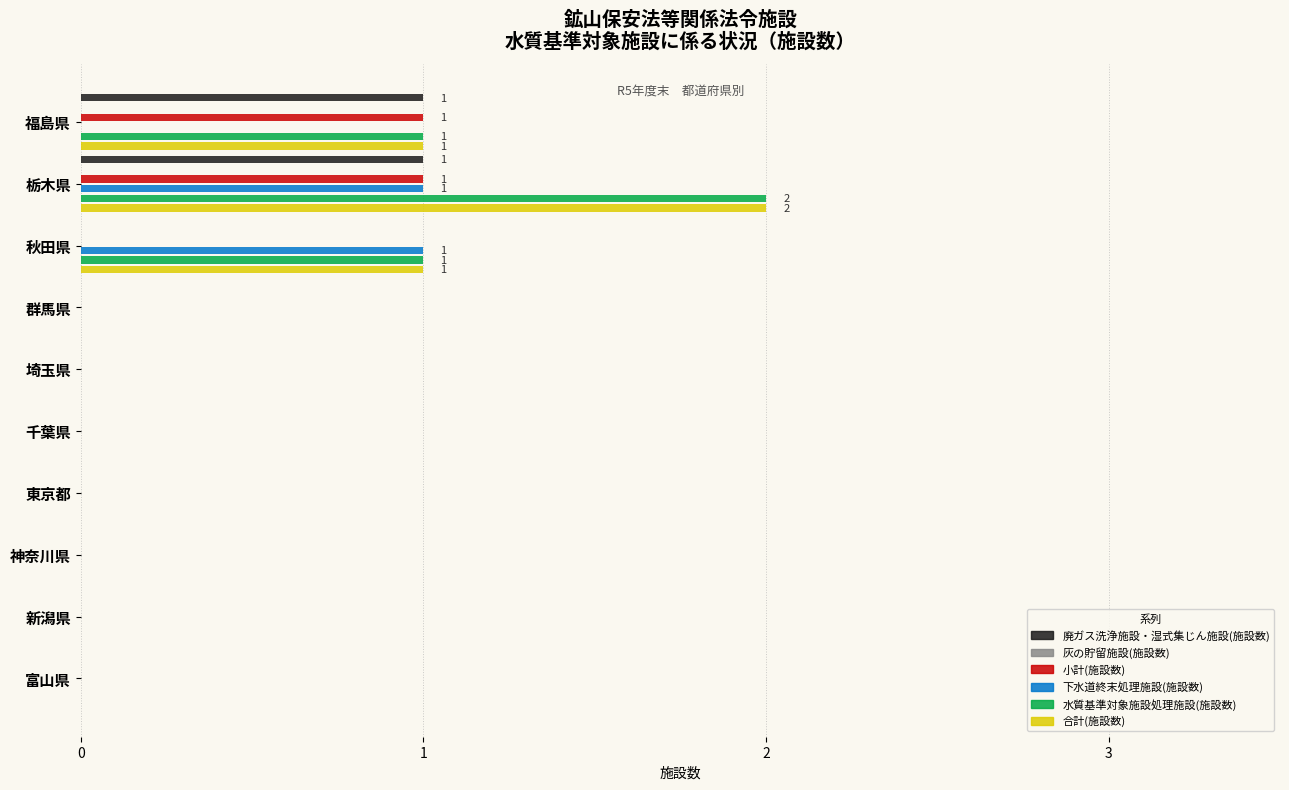

The value of 下水道終末処理施設(施設数) at 群馬県 is -0.4. True or false?

False